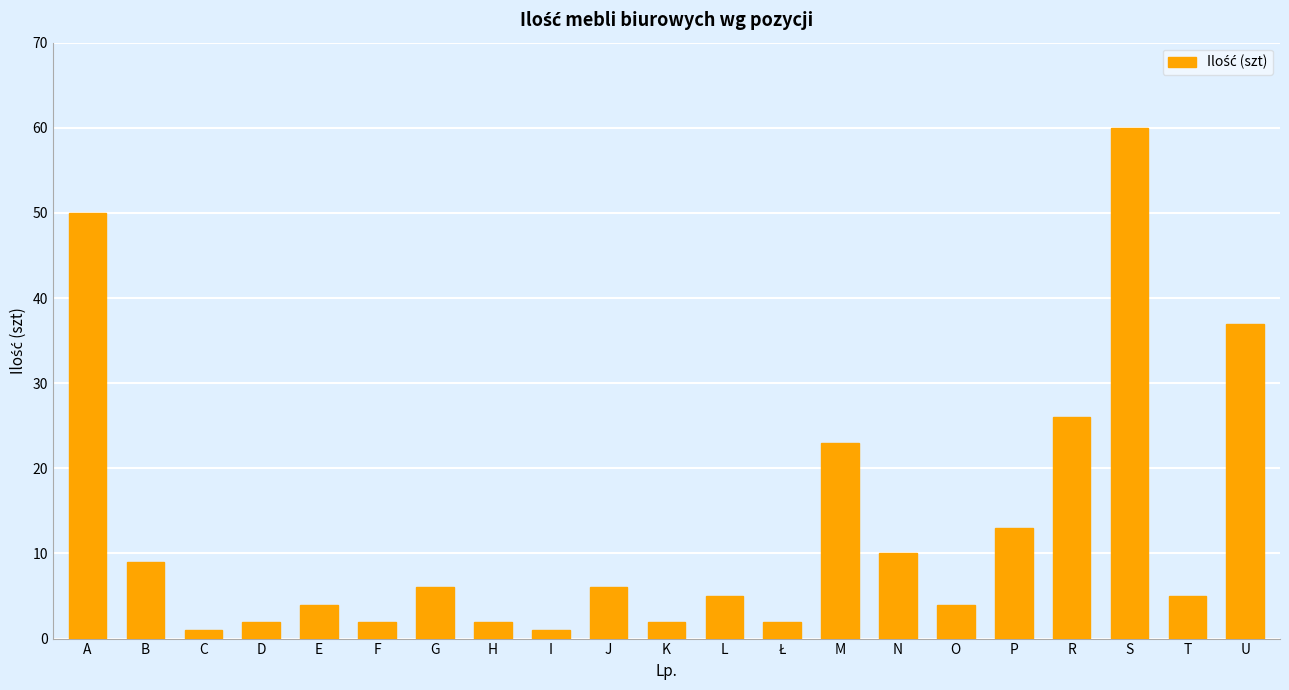

Which category has the highest value across all series?

S